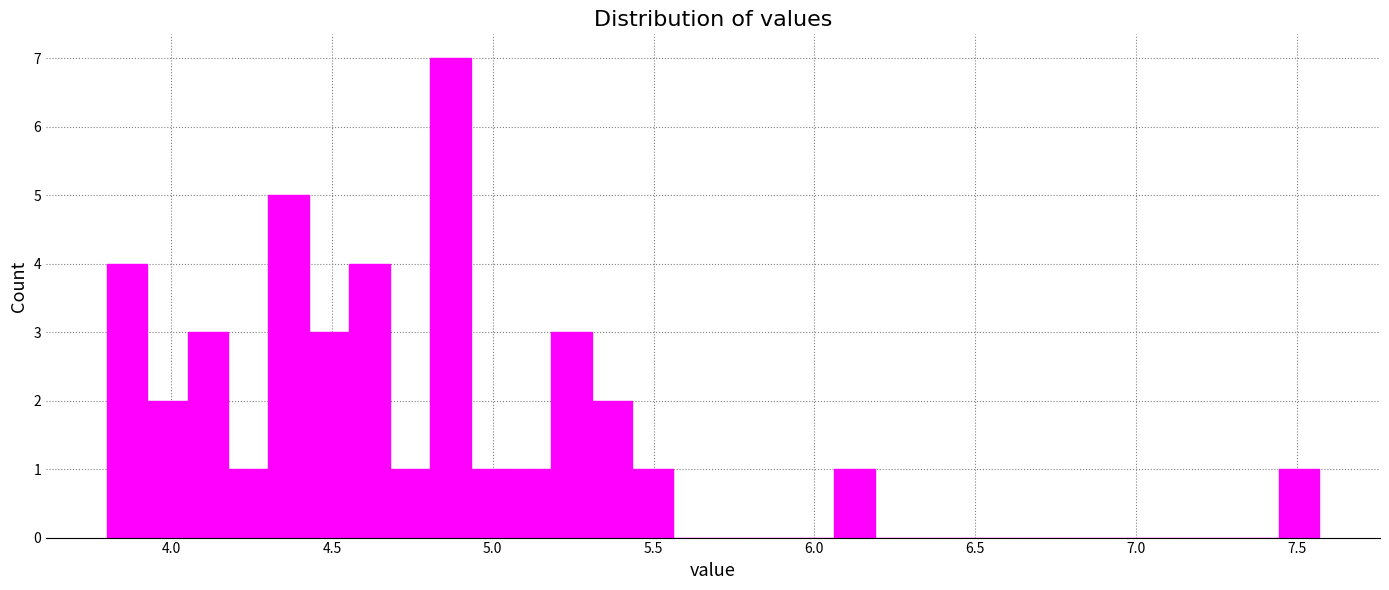

Read against the x-axis, roughly where is the centre of the tallest bar?

4.85